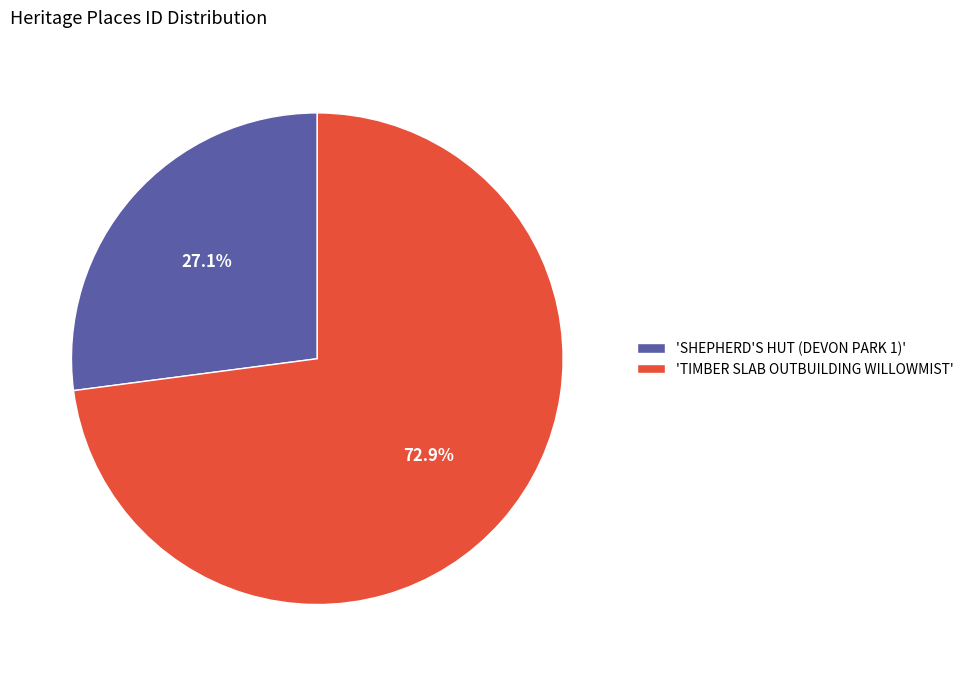

Count the number of slices in the pie.

2